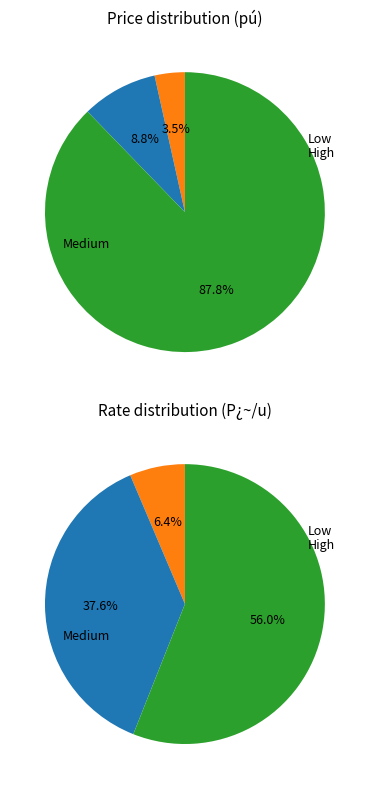

Is 15 the majority of the pie?

No